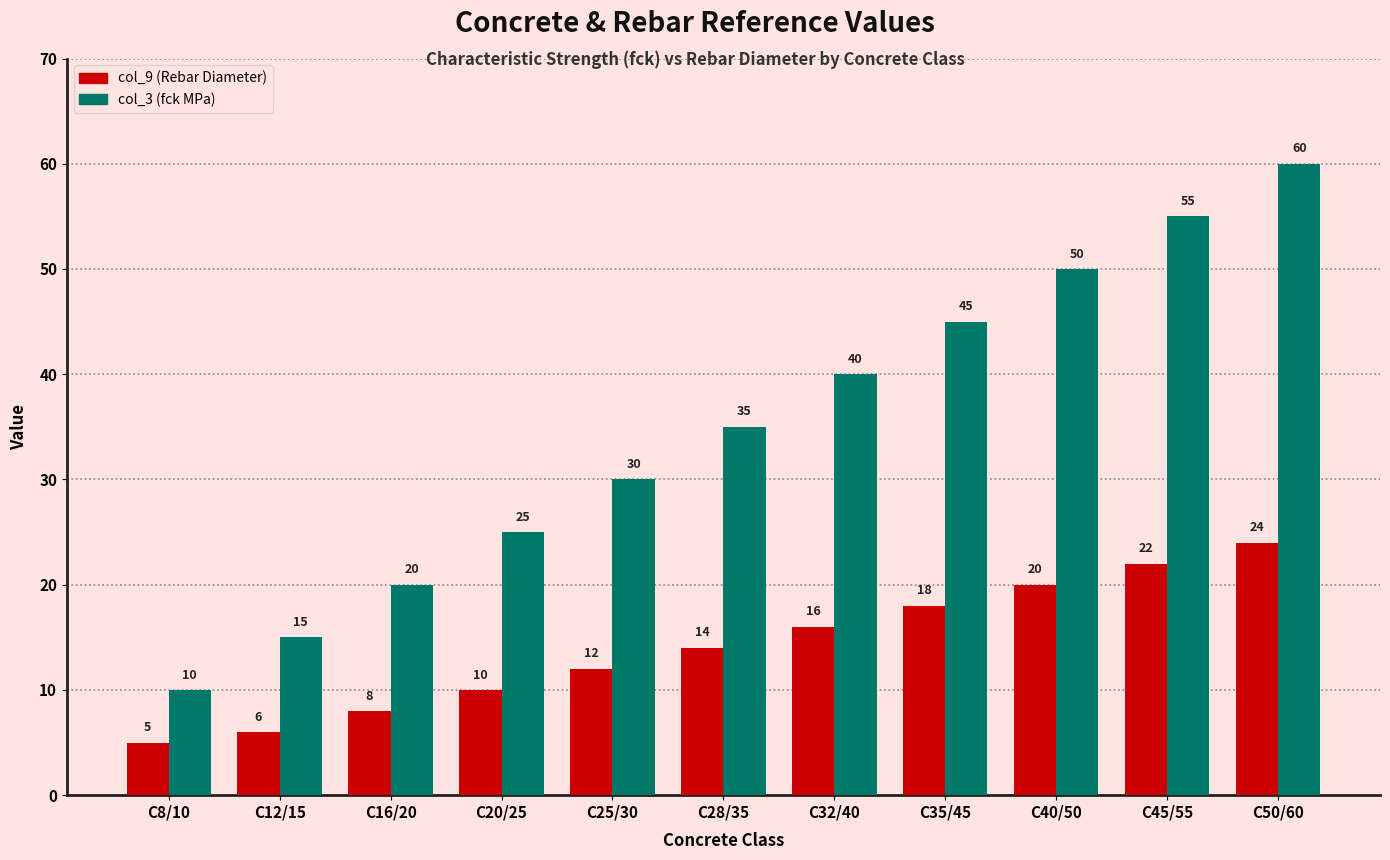

Read the col_3 (fck MPa) value at C32/40.

40